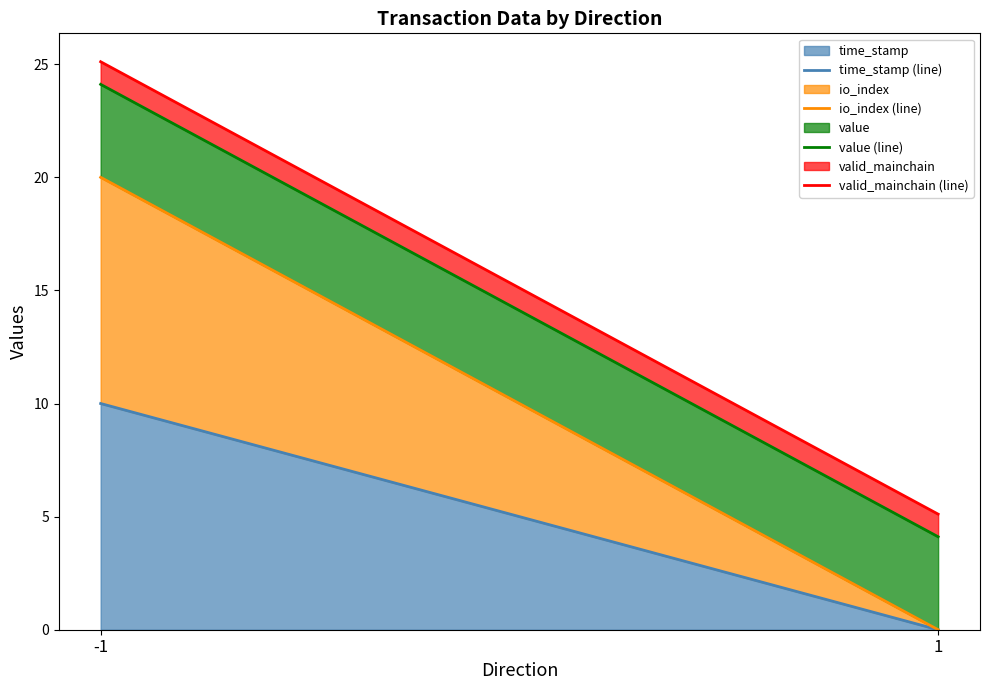

At which label does value (line) reach its peak?

-1